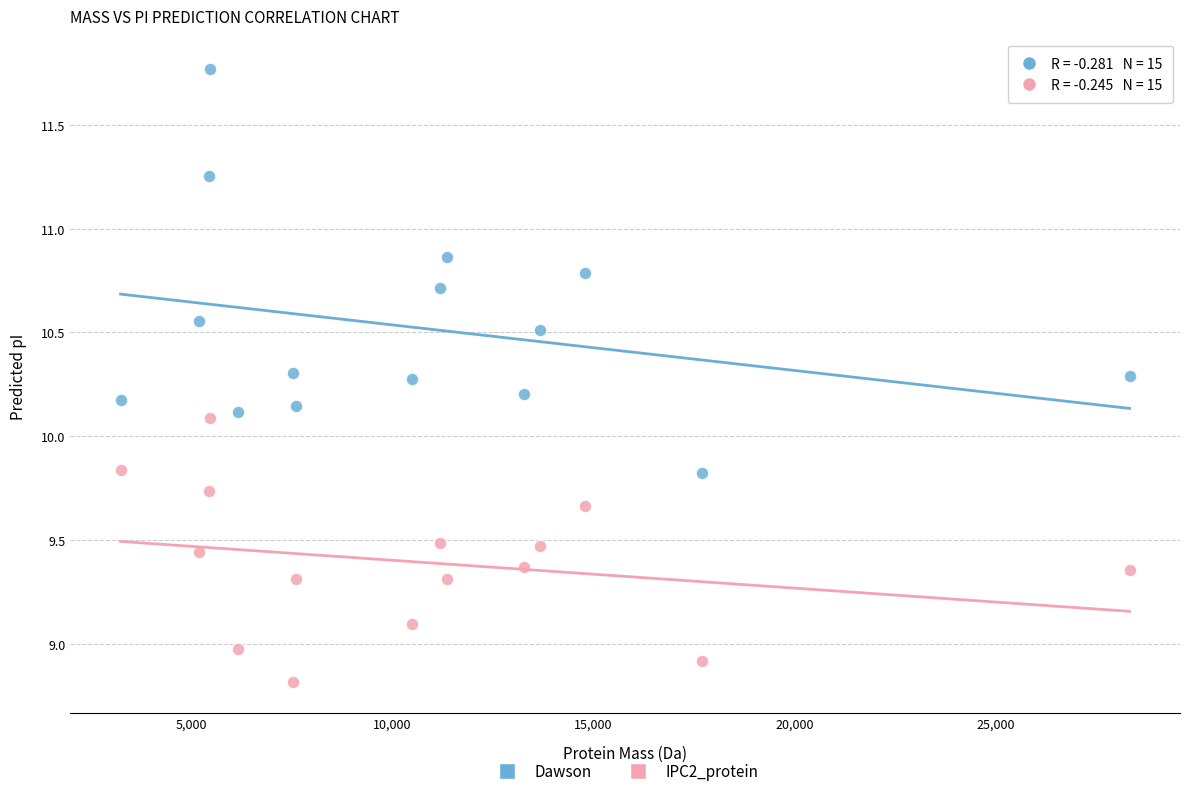

Which series has the widest spread of Y values?

Dawson